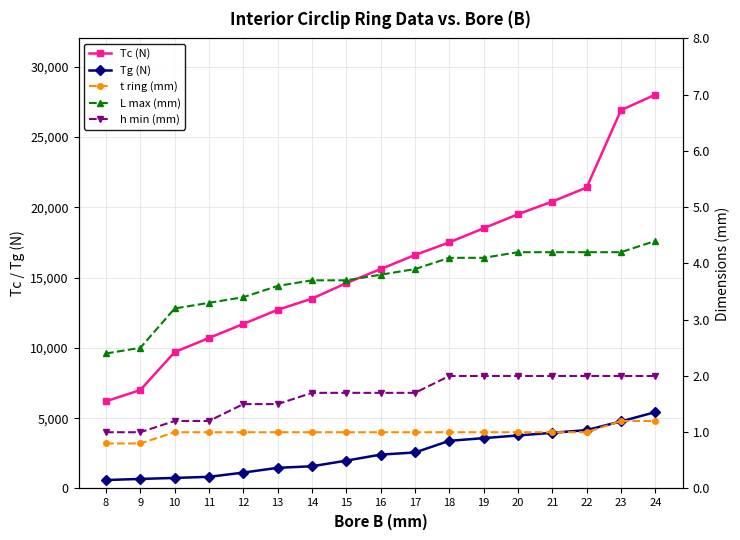

How many values in the Tg (N) series exceed 2410?

8